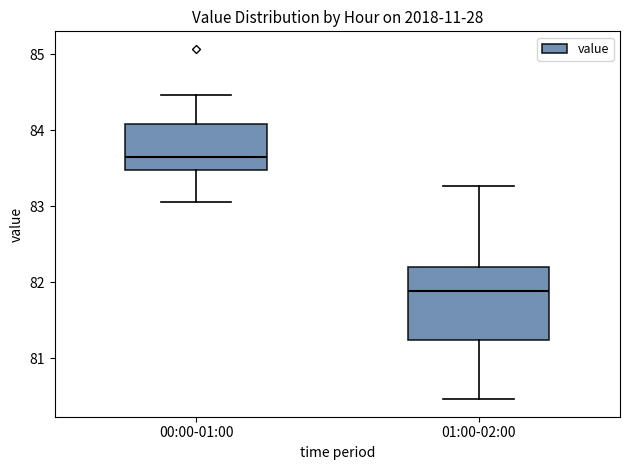

Comparing the boxes themselves (not the whiskers), which one is the tallest?

01:00-02:00